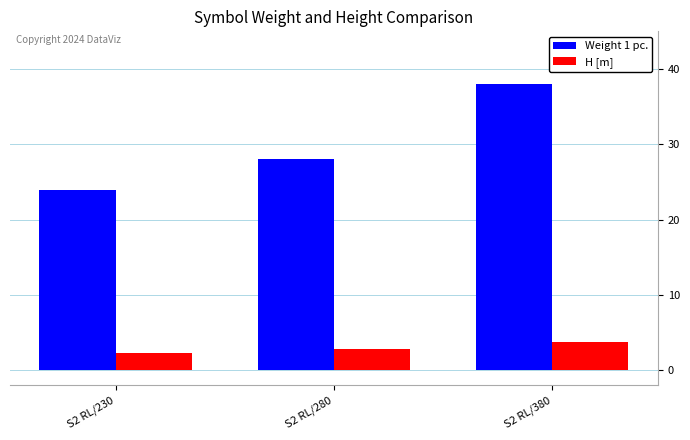

Which series changed the most between S2 RL/230 and S2 RL/380?

Weight 1 pc.